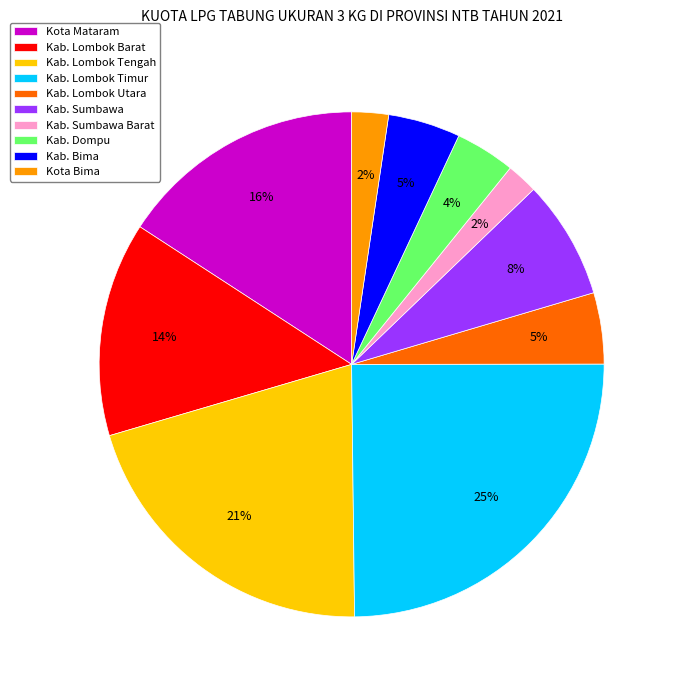

Which slice is the largest?

Kab. Lombok Timur